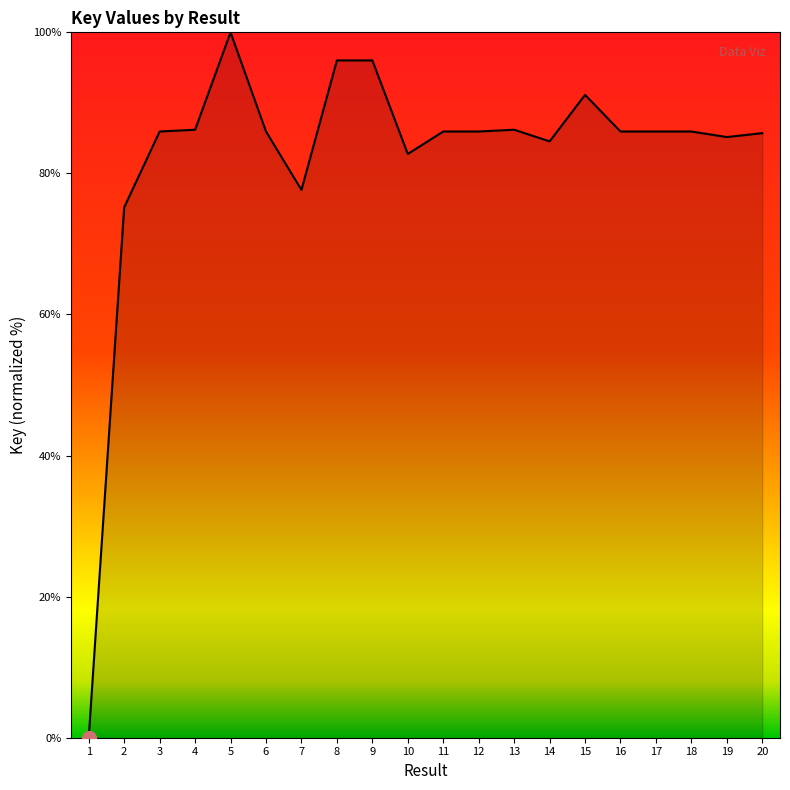

Is it true that the value at 17 is 116.8?

False